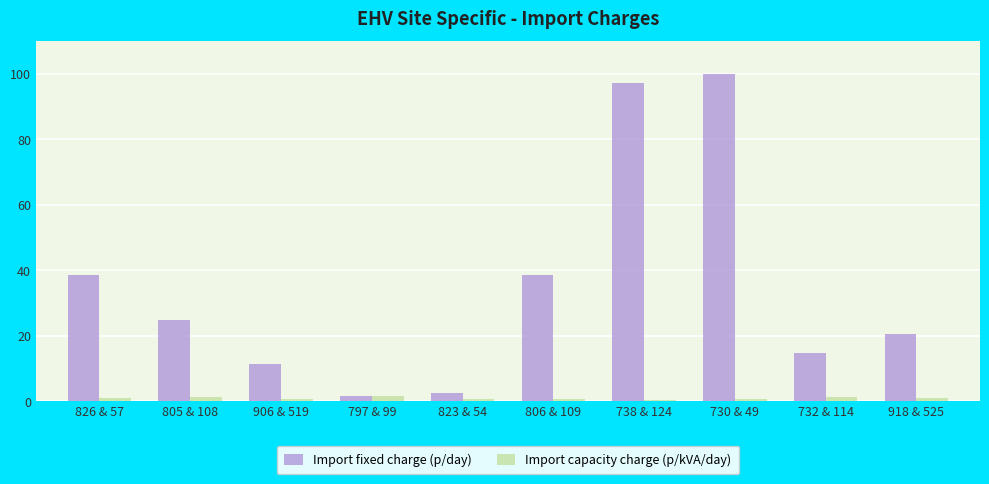

Between 823 & 54 and 732 & 114, which series saw the biggest shift?

Import fixed charge (p/day)